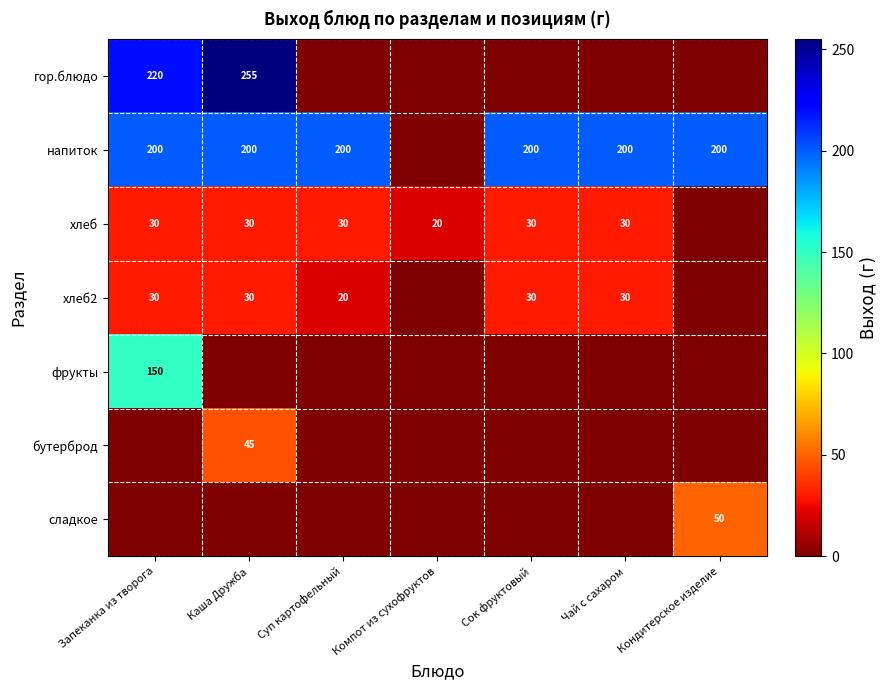

Is the value of хлеб at Сок фруктовый greater than the value of напиток at Сок фруктовый?

No